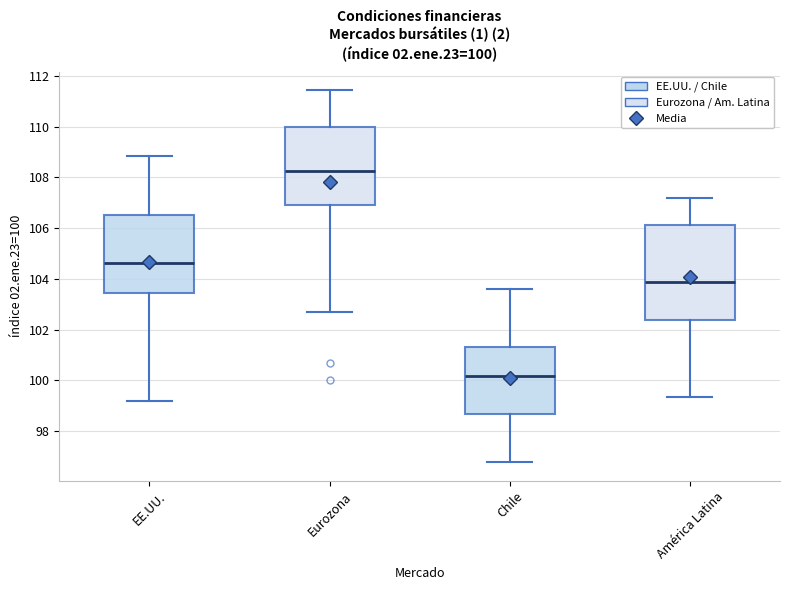

Comparing the boxes themselves (not the whiskers), which one is the tallest?

América Latina